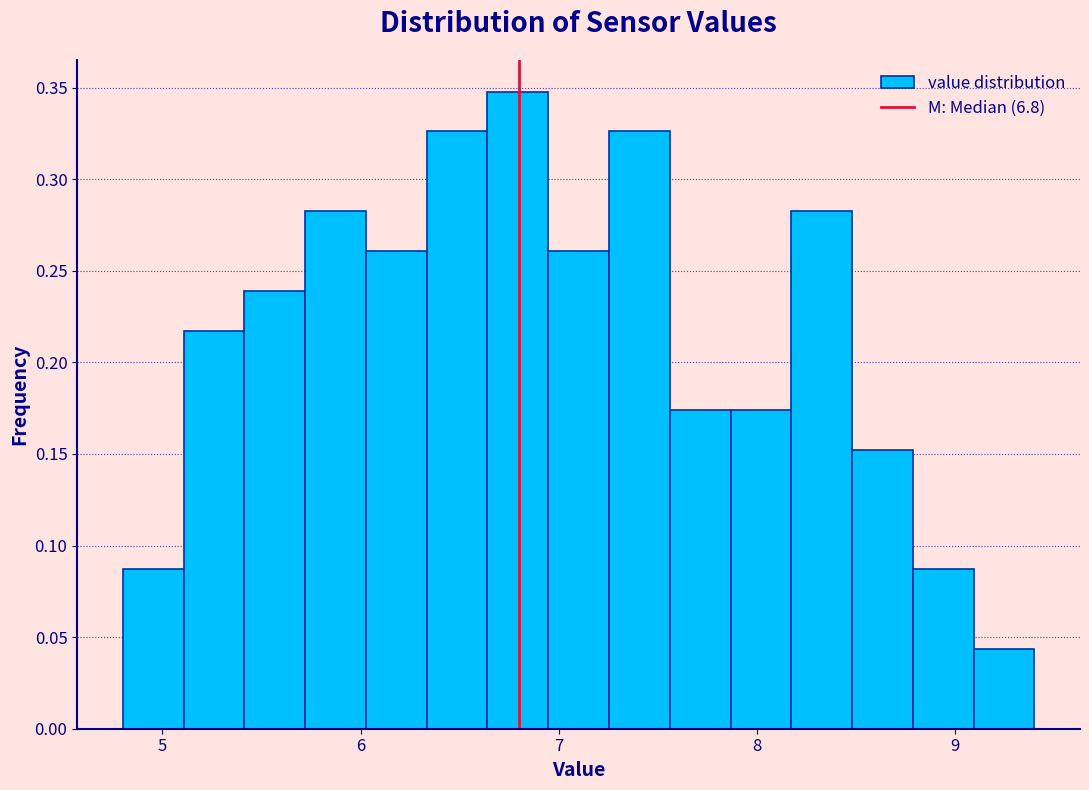

Read against the x-axis, roughly where is the centre of the tallest bar?

6.8